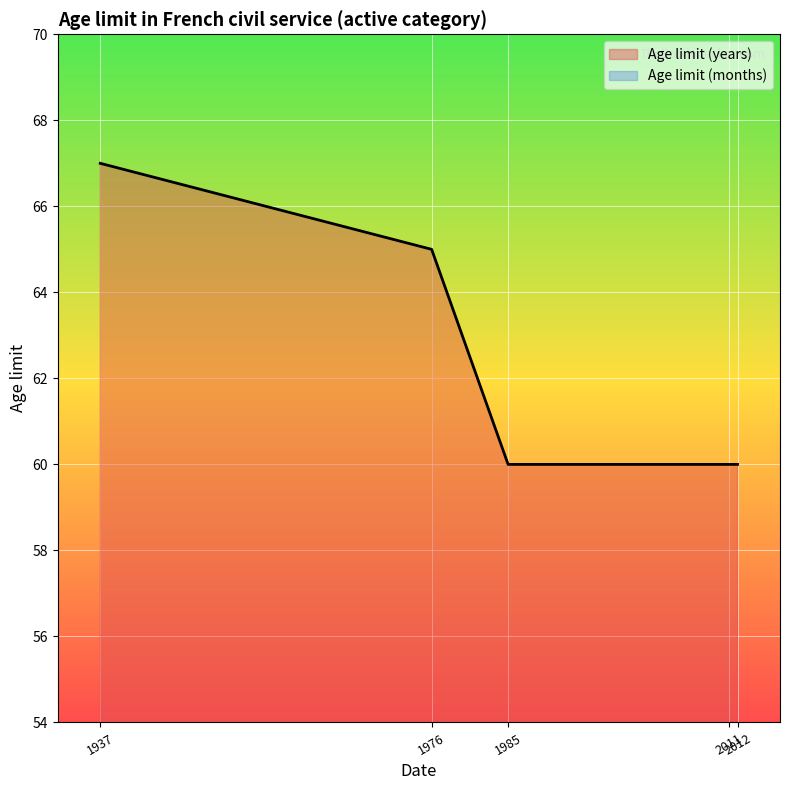

Count the Age limit (years) values in the range 60 to 65.

4